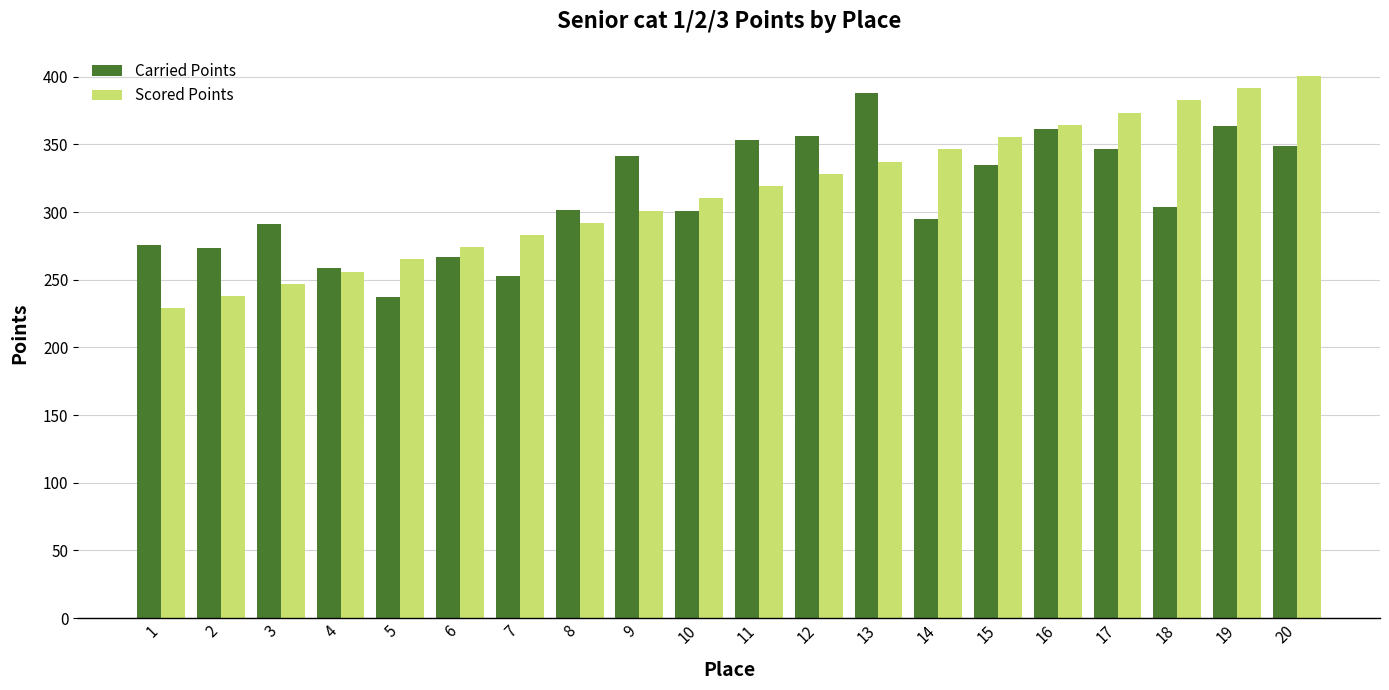

Is the value of Carried Points at 7 greater than the value of Scored Points at 18?

No